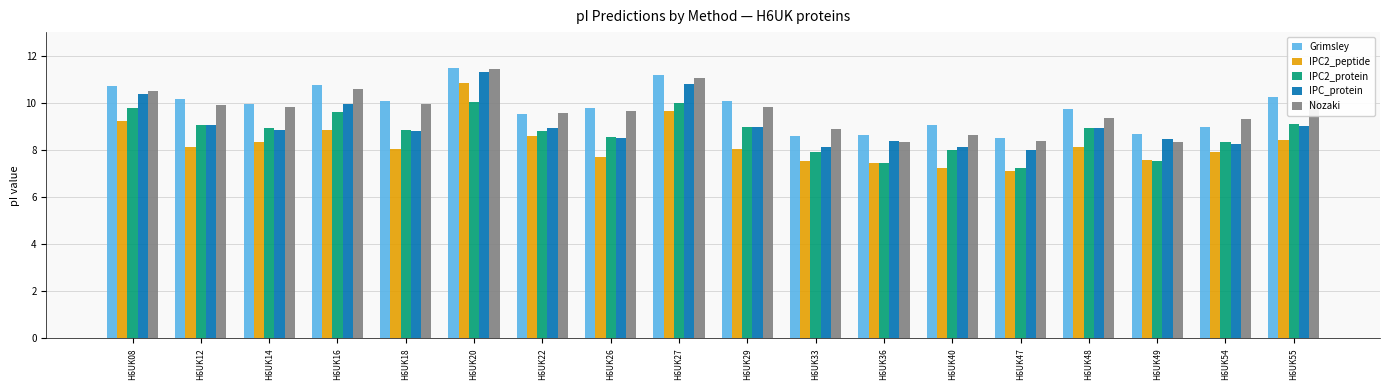

How many data points does each series have?

18